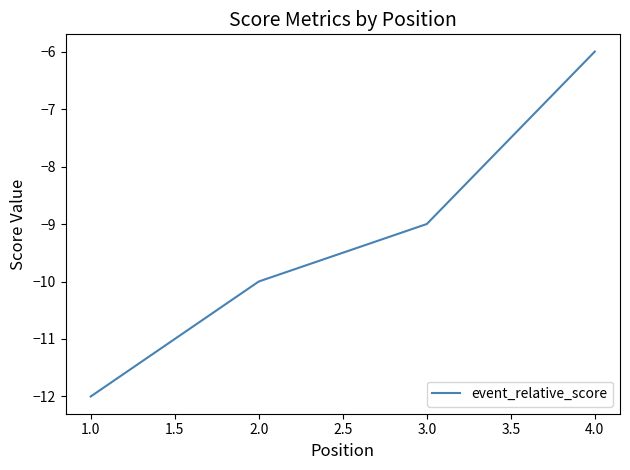

Which has a higher value, 3.0 or 4.0?

4.0